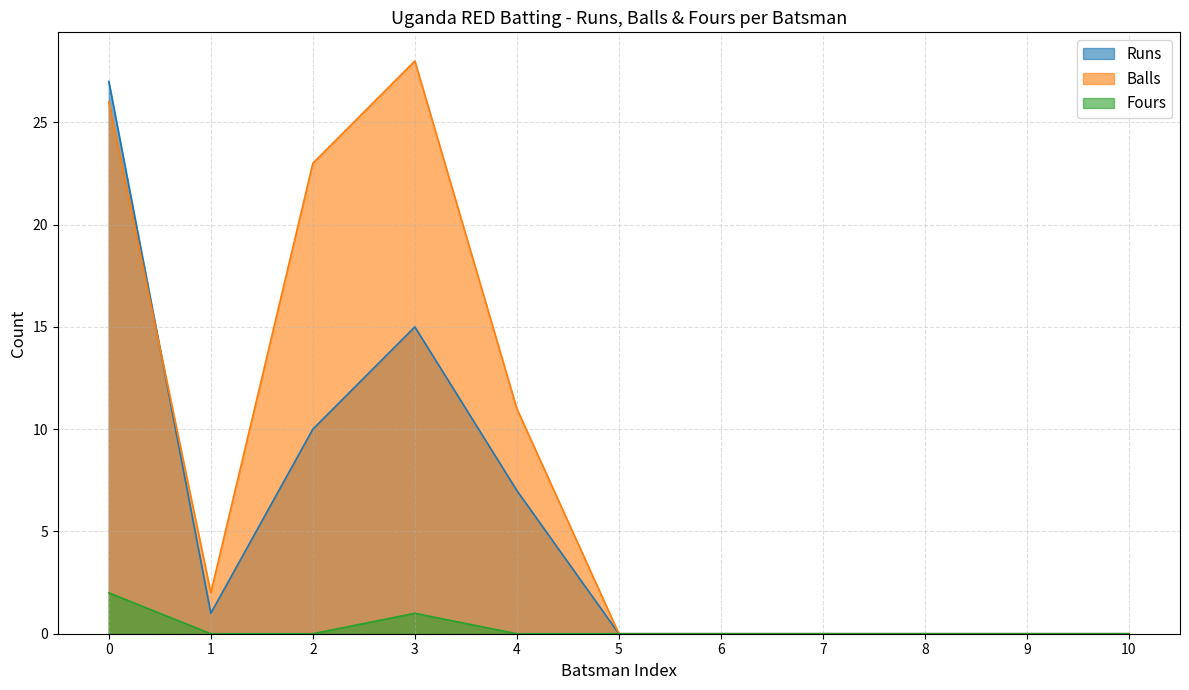

Reading right to left, transcribe all the data shown in this chart.

Runs: 10=0	9=0	8=0	7=0	6=0	5=0	4=7	3=15	2=10	1=1	0=27
Balls: 10=0	9=0	8=0	7=0	6=0	5=0	4=11	3=28	2=23	1=2	0=26
Fours: 10=0	9=0	8=0	7=0	6=0	5=0	4=0	3=1	2=0	1=0	0=2